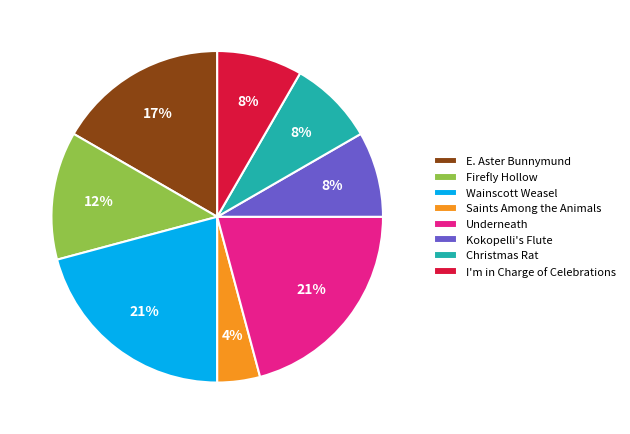

Is the sum of Underneath and Firefly Hollow greater than half?

No